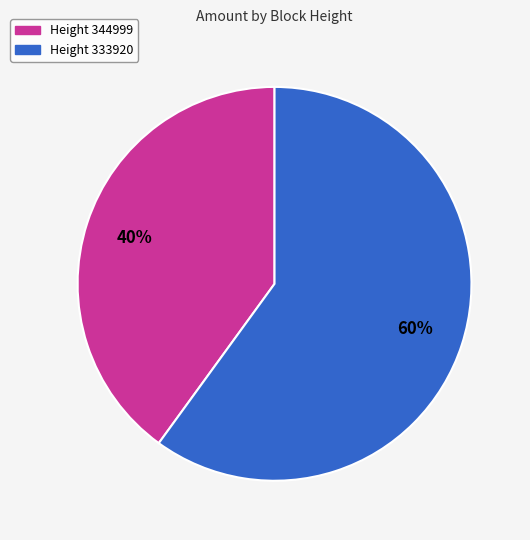

To the nearest percent, what is the average slice percentage?

50%